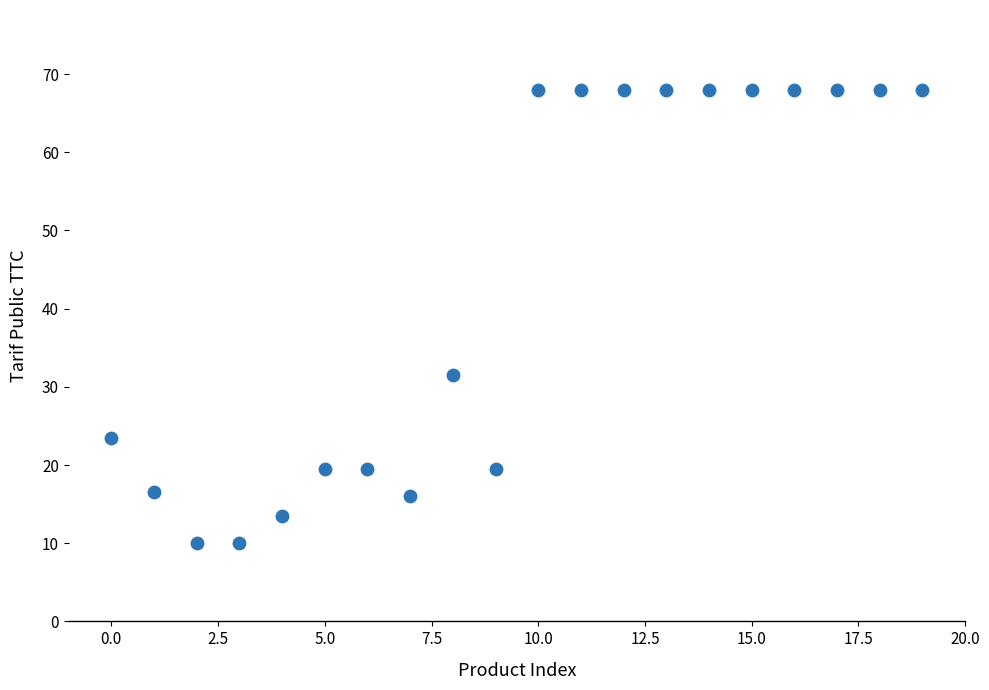

What is the range of Y values (max minus min)?

58.0